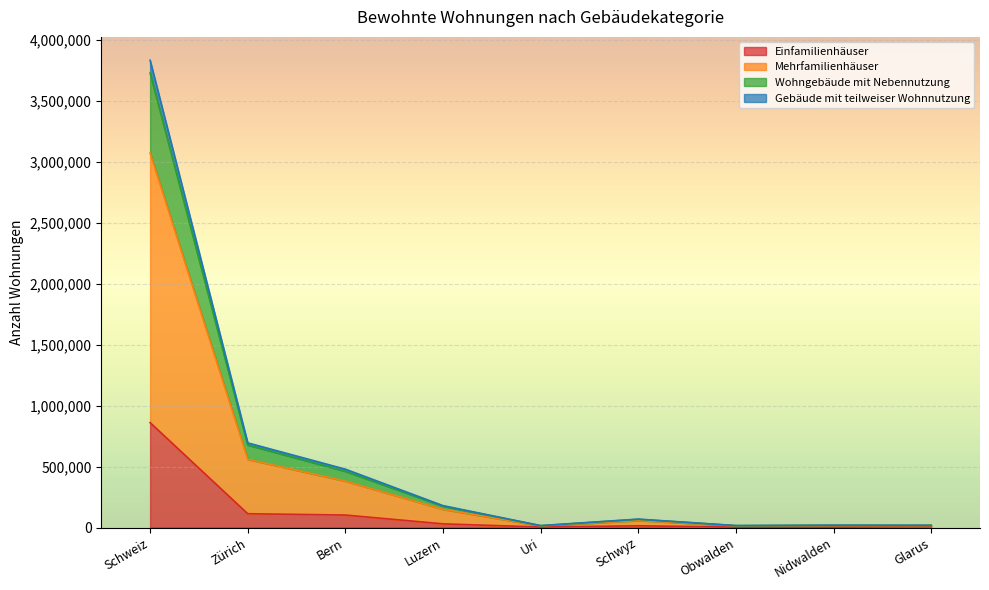

True or false: Einfamilienhäuser has a value of 3134 at Obwalden.

True